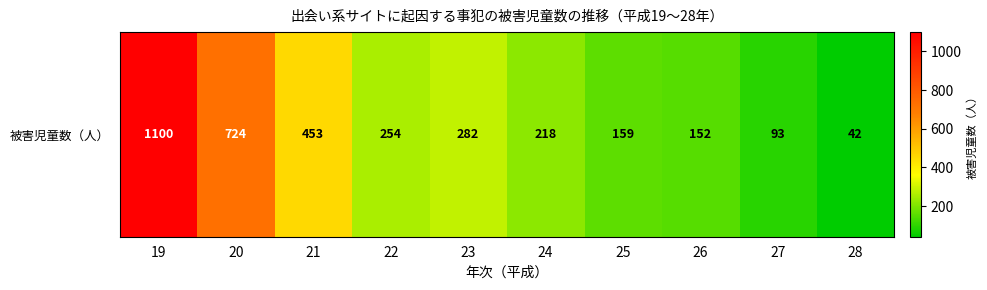

What is the difference between the maximum and minimum values?

1058